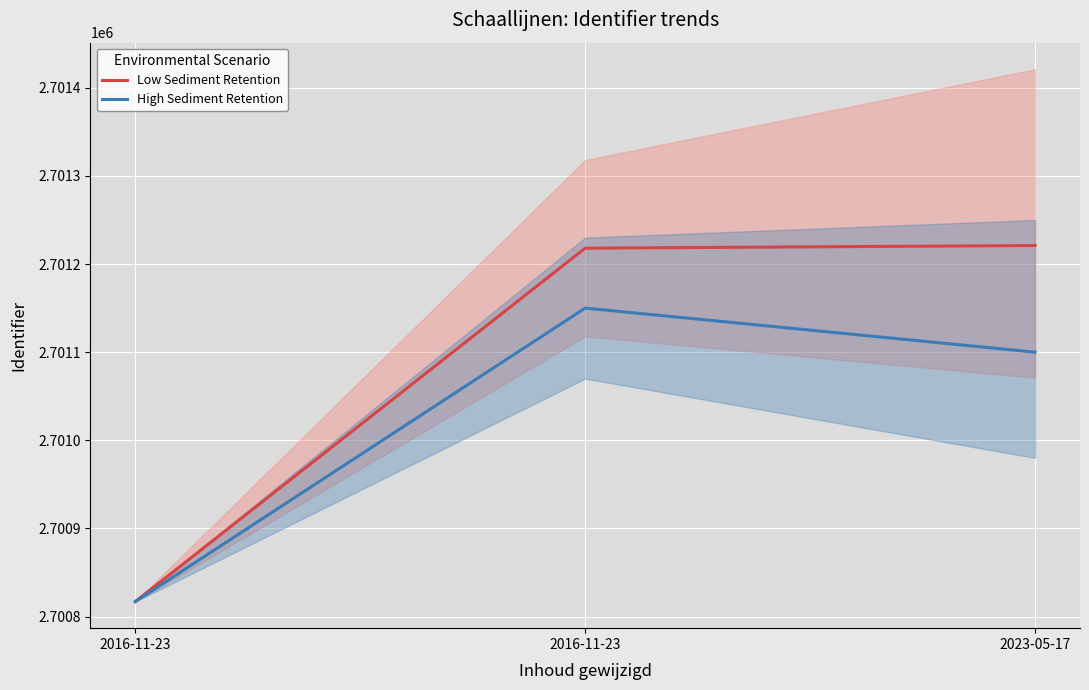

What is the value of the High Sediment Retention point at the 3rd from the left?

2701100